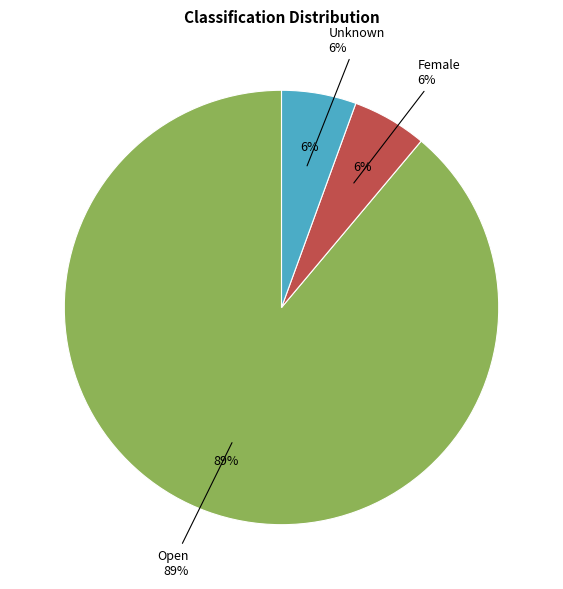

To the nearest percent, what portion does Open represent?

89%